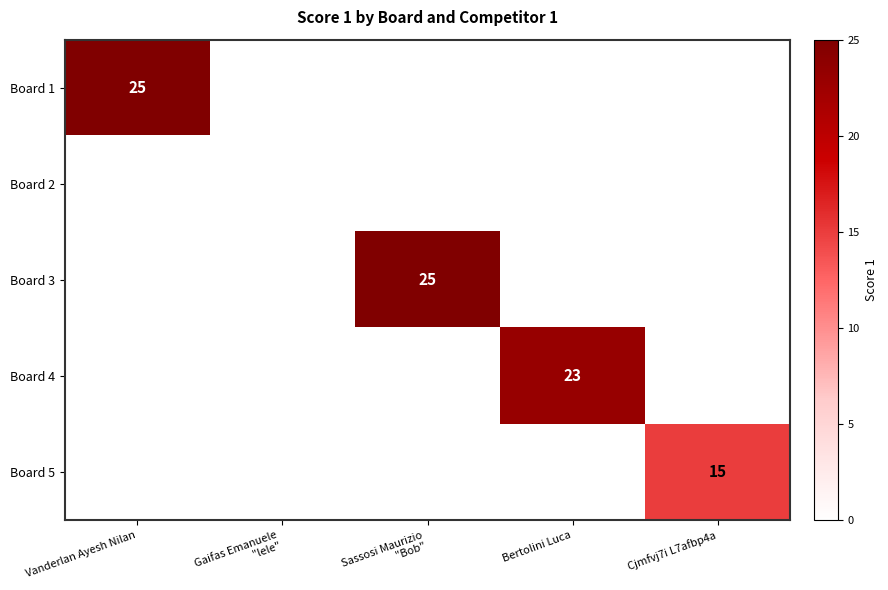

How many data points does each series have?

5